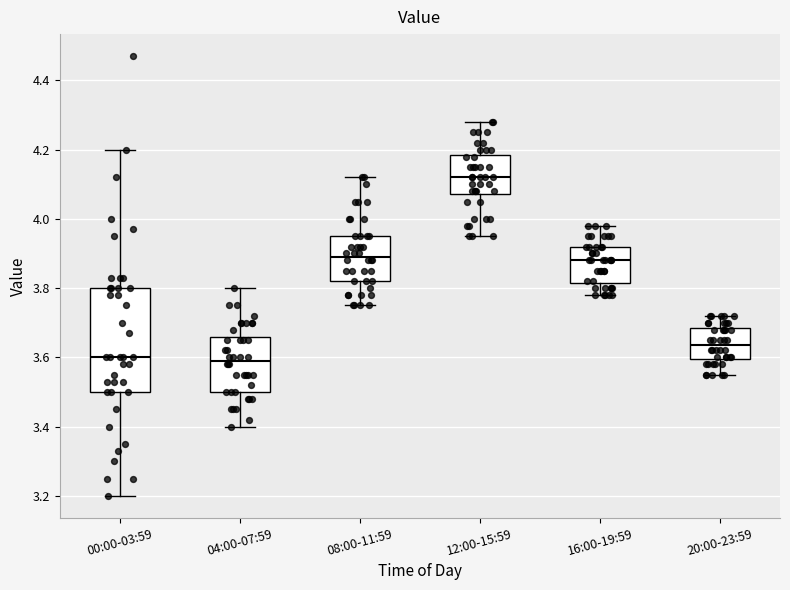

Reading left to right, read every box against the y-axis: the position of its median line, the range the box covers, and the ends of its whiskers. The values are not printed on the chart, so give them approximately, as read against the axis.

00:00-03:59: median 3.60, box 3.50 to 3.80, whiskers 3.20 to 4.20
04:00-07:59: median 3.60, box 3.50 to 3.66, whiskers 3.40 to 3.80
08:00-11:59: median 3.90, box 3.82 to 3.96, whiskers 3.76 to 4.12
12:00-15:59: median 4.12, box 4.08 to 4.18, whiskers 3.96 to 4.28
16:00-19:59: median 3.88, box 3.82 to 3.92, whiskers 3.78 to 3.98
20:00-23:59: median 3.64, box 3.60 to 3.68, whiskers 3.56 to 3.72